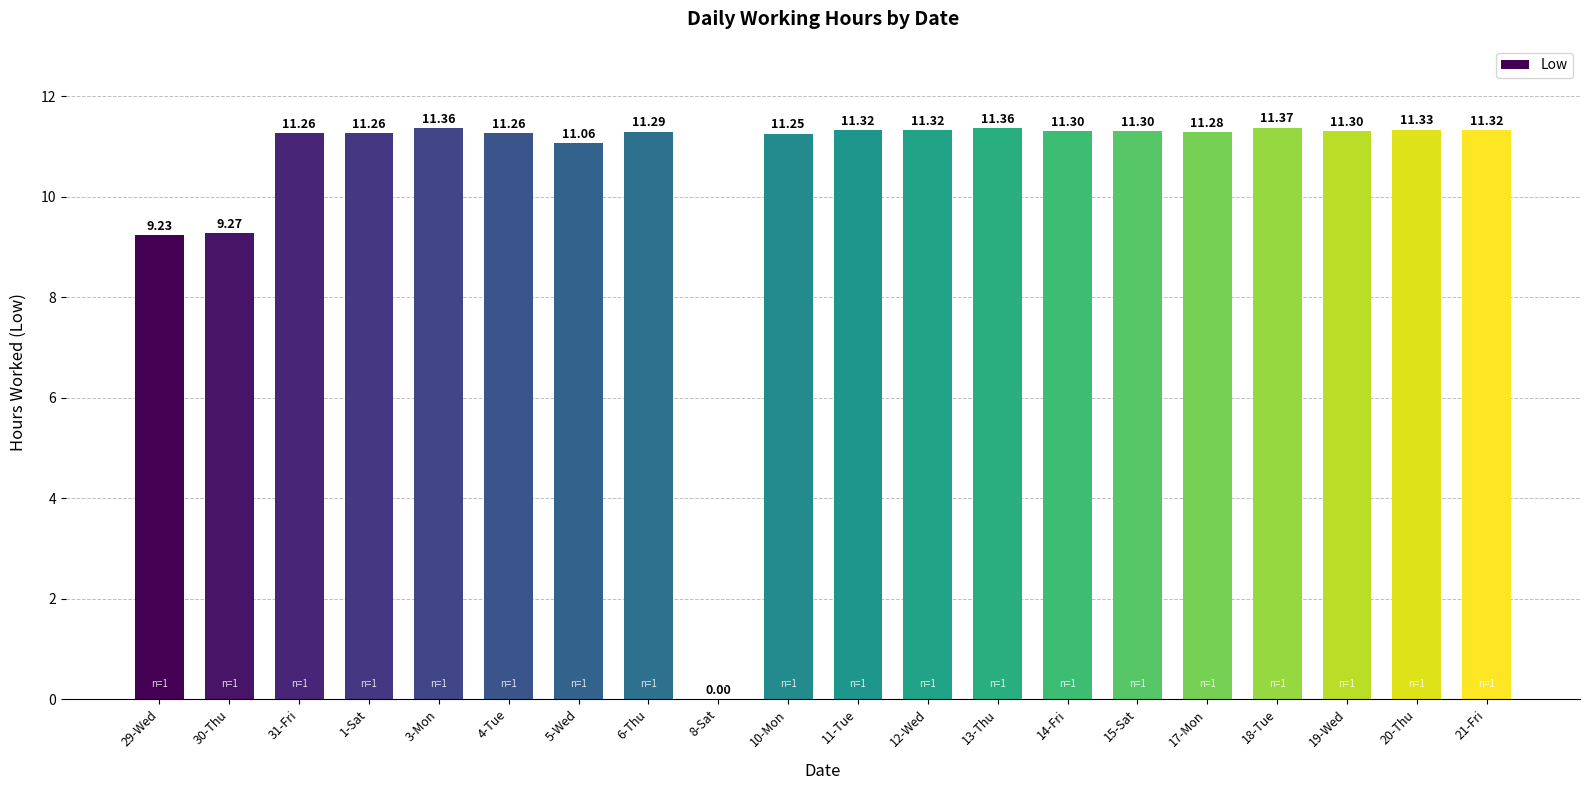

What is the sum of all values?

210.4